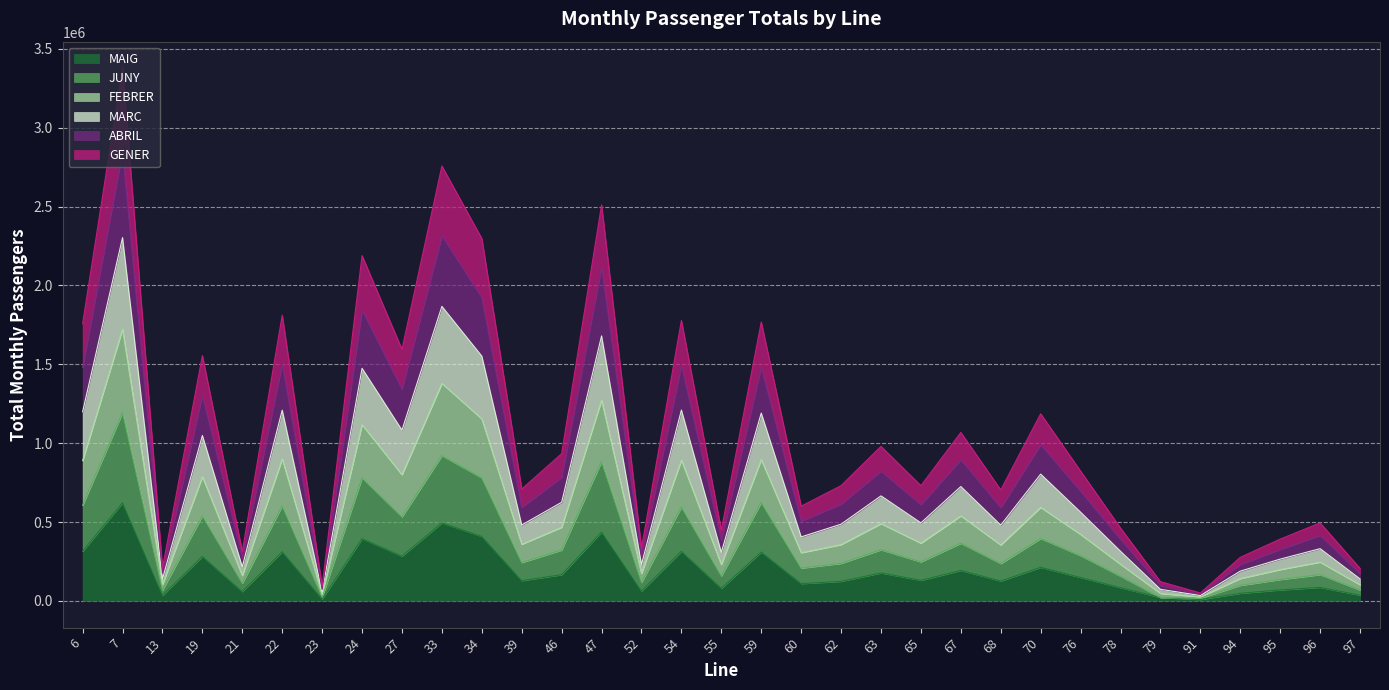

At which category is the sum across all series the highest?

7